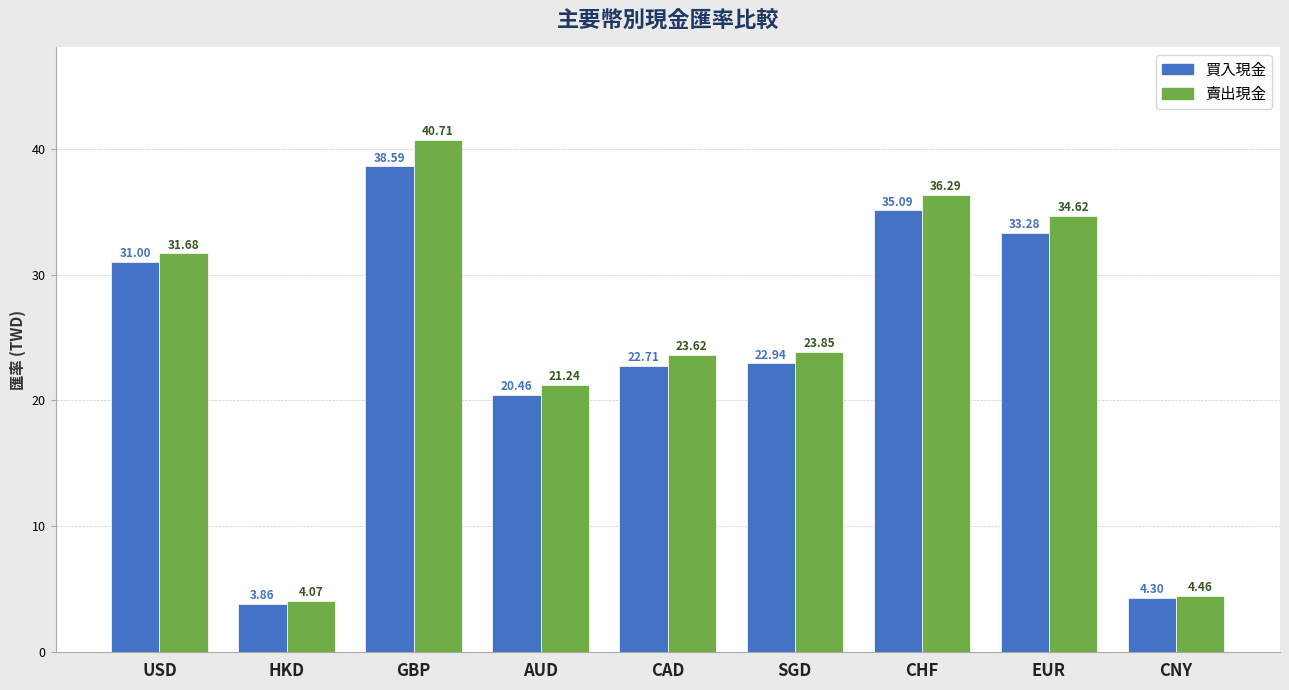

What are all the series names shown in the legend?

買入現金, 賣出現金